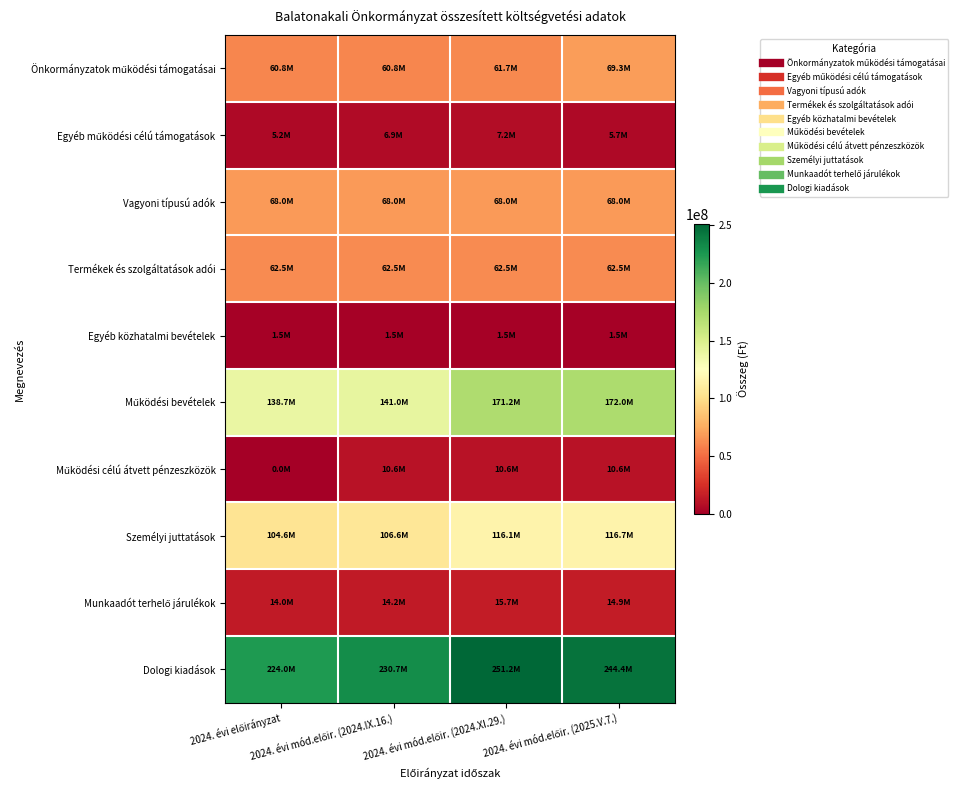

How many series are shown in this chart?

10